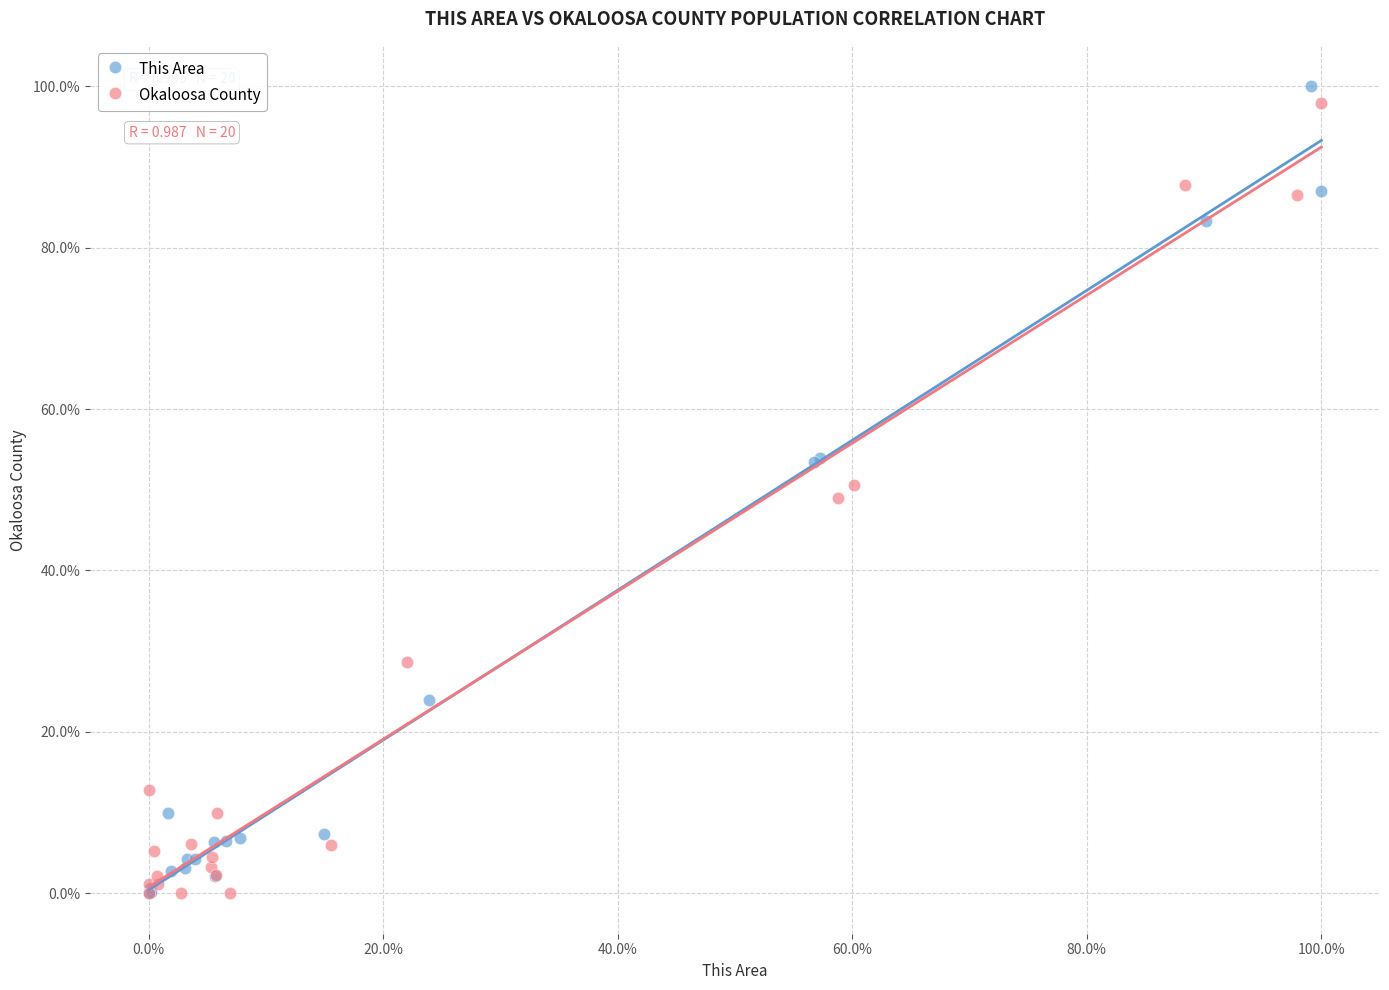

Which series has the largest Y range (max minus min)?

This Area